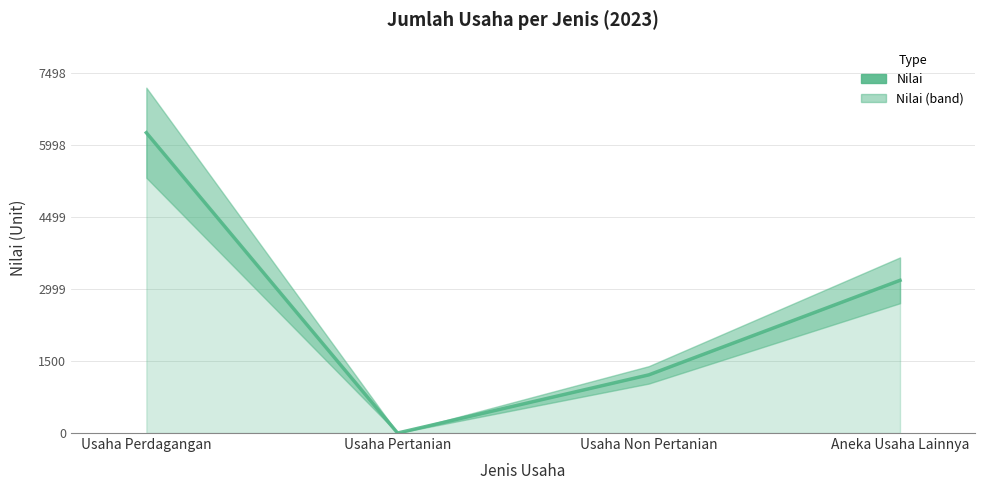

Is it true that the value at Usaha Non Pertanian is 272?

False